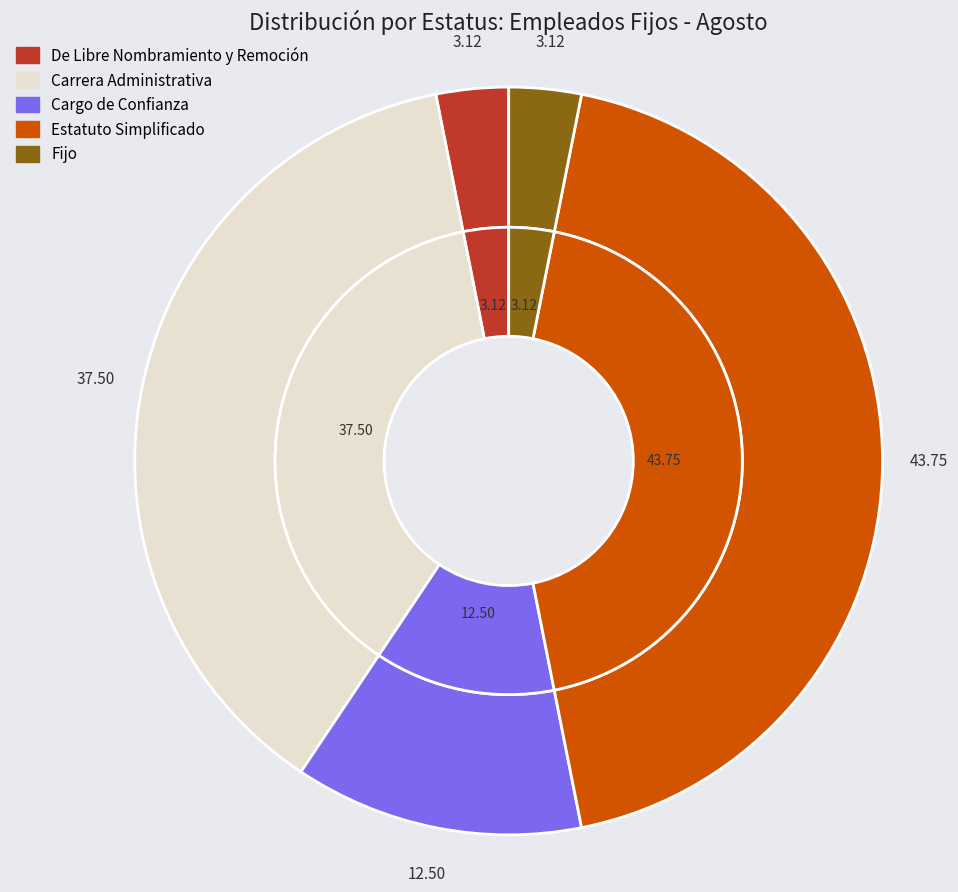

Count the number of slices in the pie.

5